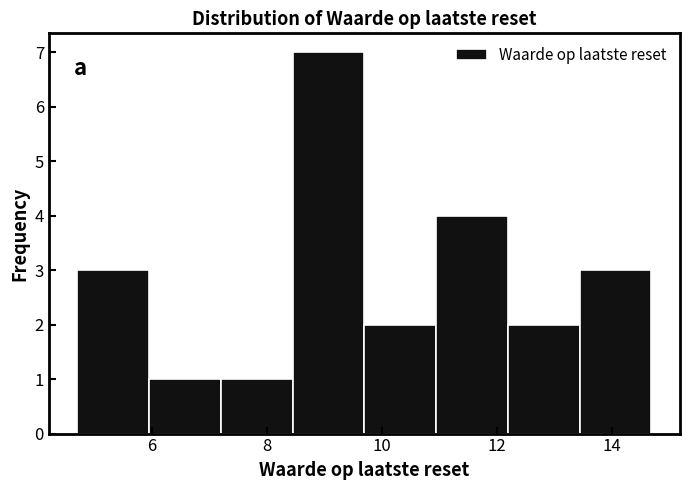

What is the height of the bar covering 7.2 to 8.4 on the x-axis? Neither the bar edges nor the heights are printed on the chart, so give them approximately, as read against the axes.

1